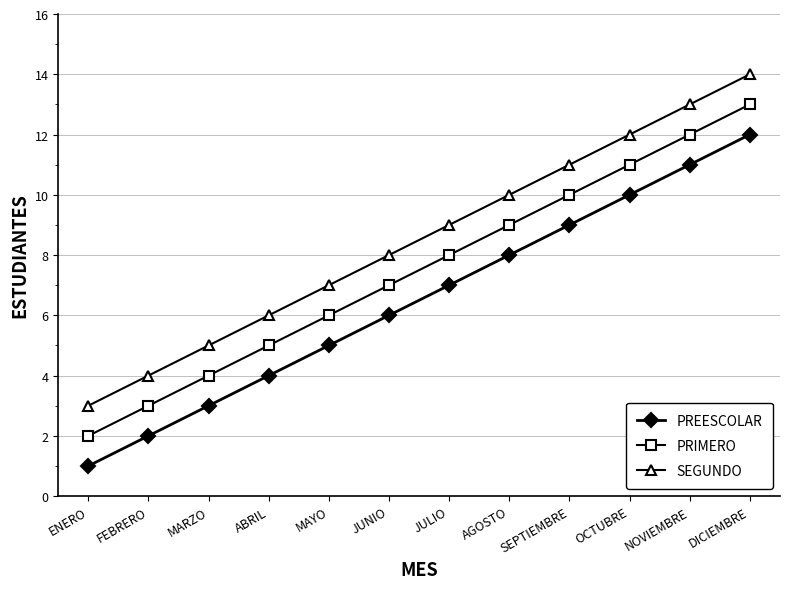

True or false: PREESCOLAR and SEGUNDO cross at least once.

False